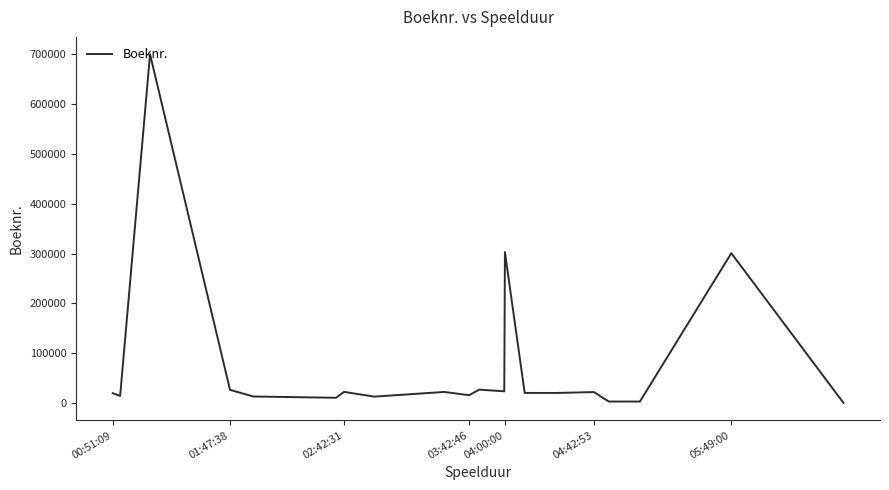

What is the maximum value shown in the chart?

700150